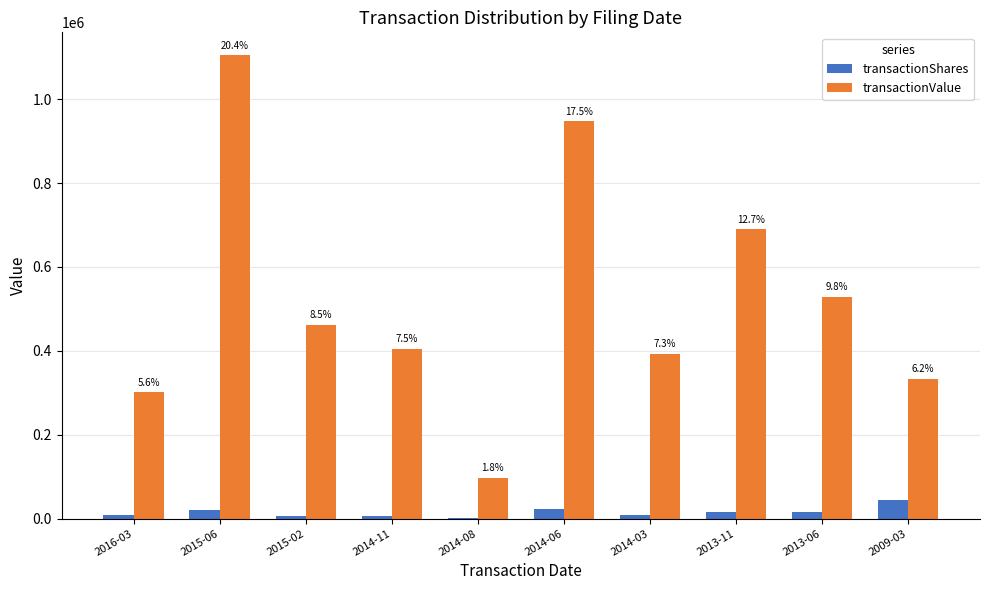

Which series changed the most between 2016-03 and 2015-06?

transactionValue